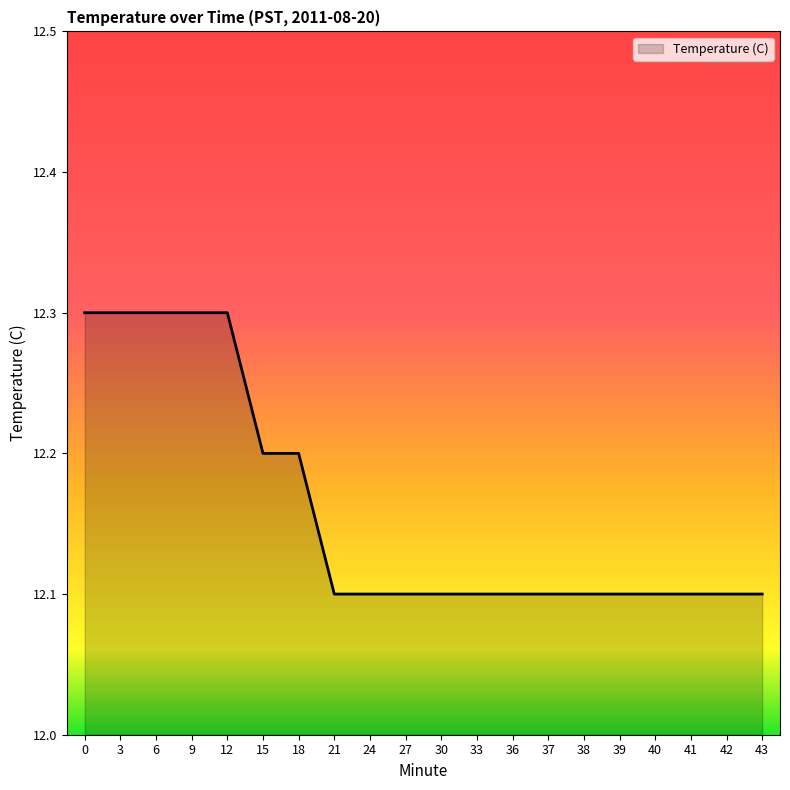

Approximately how many times larger is the value at 30 compared to 39?

1.0